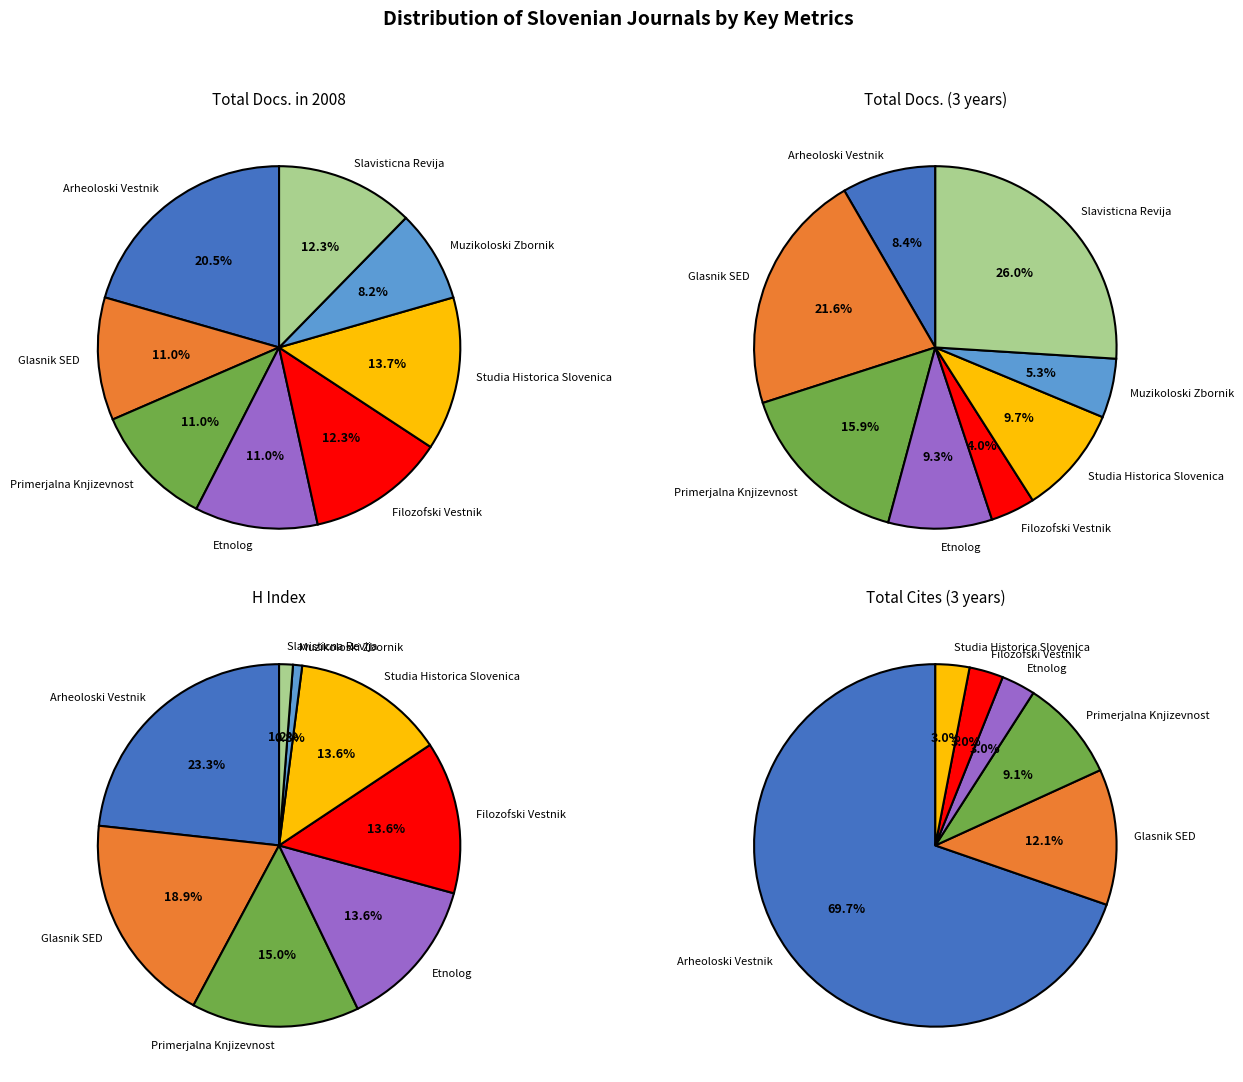

To the nearest percent, what portion does Primerjalna Knjizevnost represent?

11%